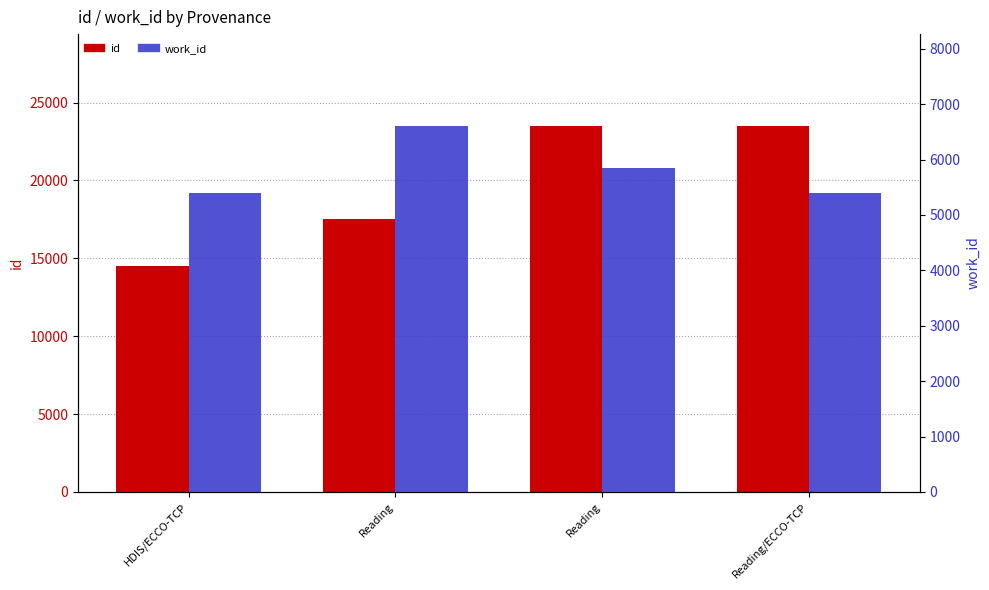

Read the id value at HDIS/ECCO-TCP.

14498